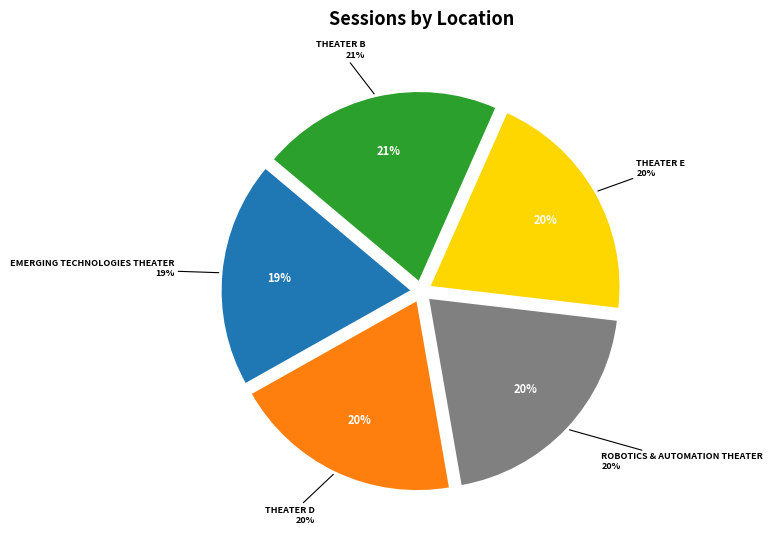

Which slice is the smallest?

Emerging Technologies Theater